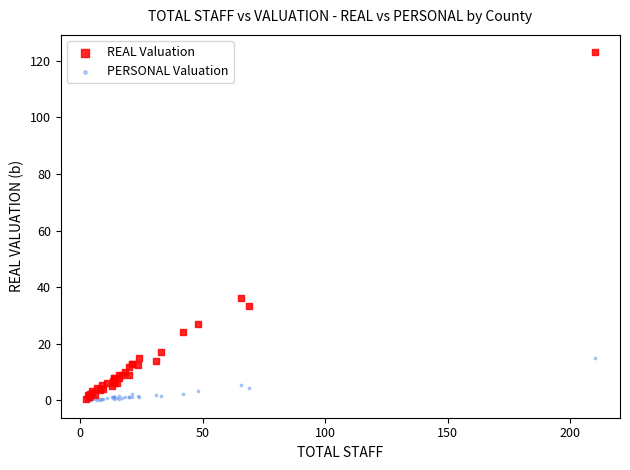

In the REAL Valuation series, what Y value is closest to 61?

36.0